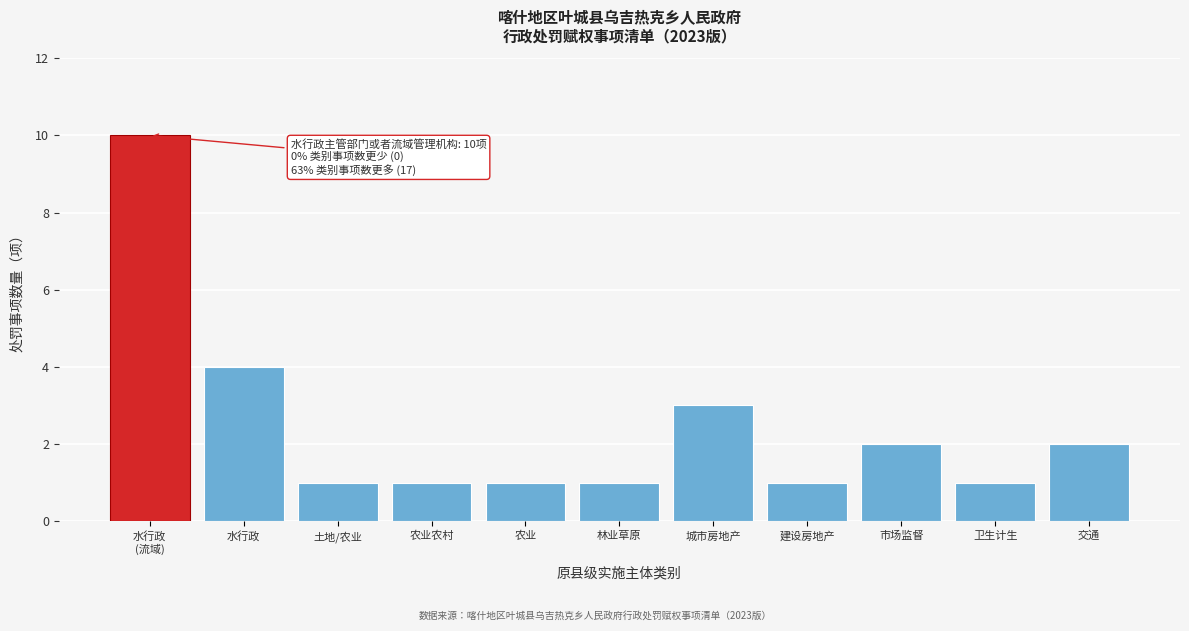

Reading left to right, extract all data points from this chart.

10	4	1	1	1	1	3	1	2	1	2